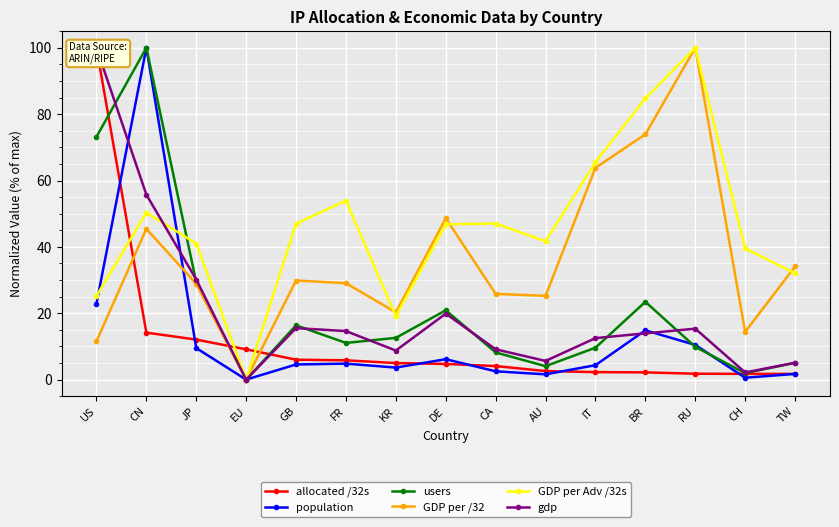

What is the difference between the maximum and second lowest values in the allocated /32s series?

98.3